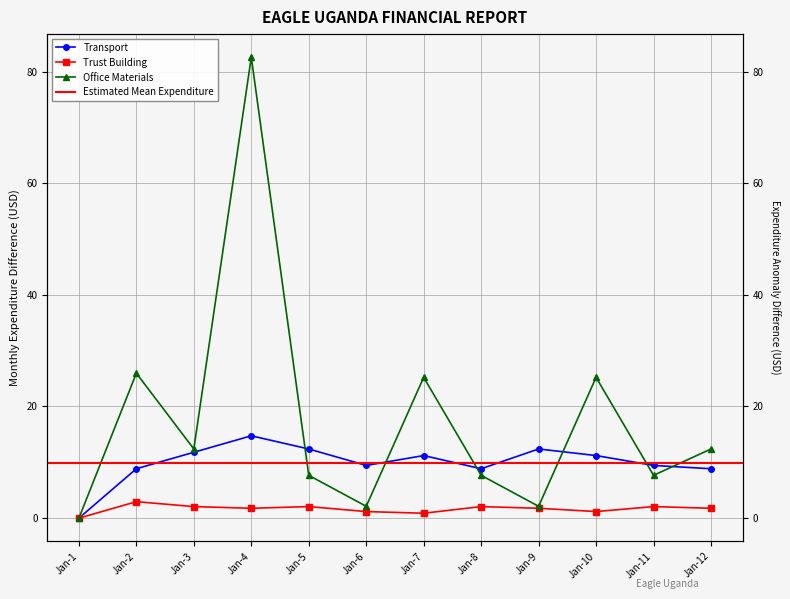

How many values in Trust Building are above zero?

11